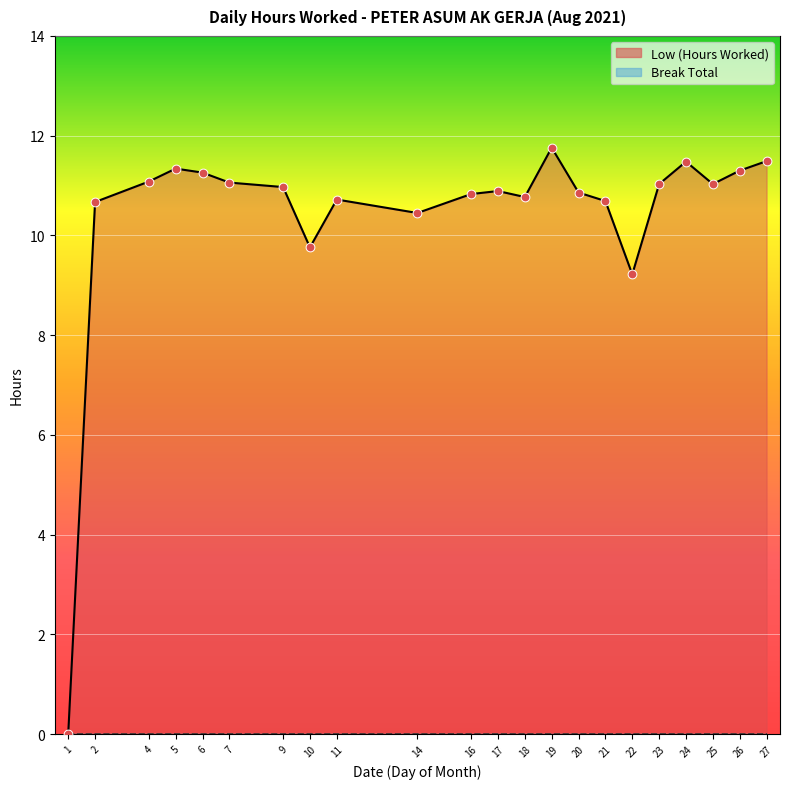

Approximately how many times larger is the value at 22 compared to 2?

0.9